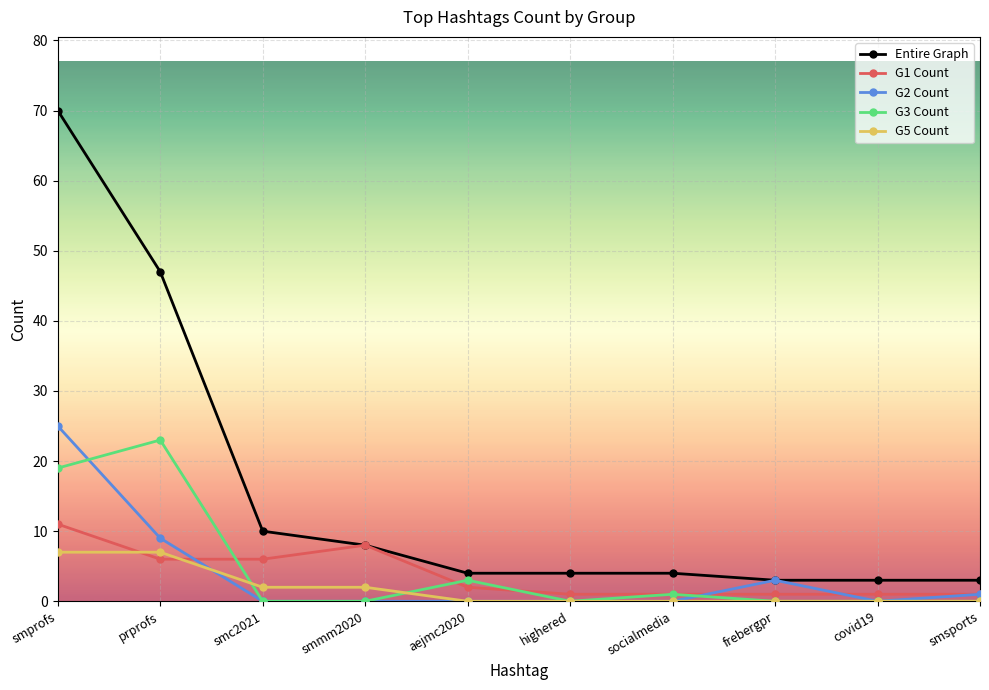

Read the Entire Graph value at smprofs.

70